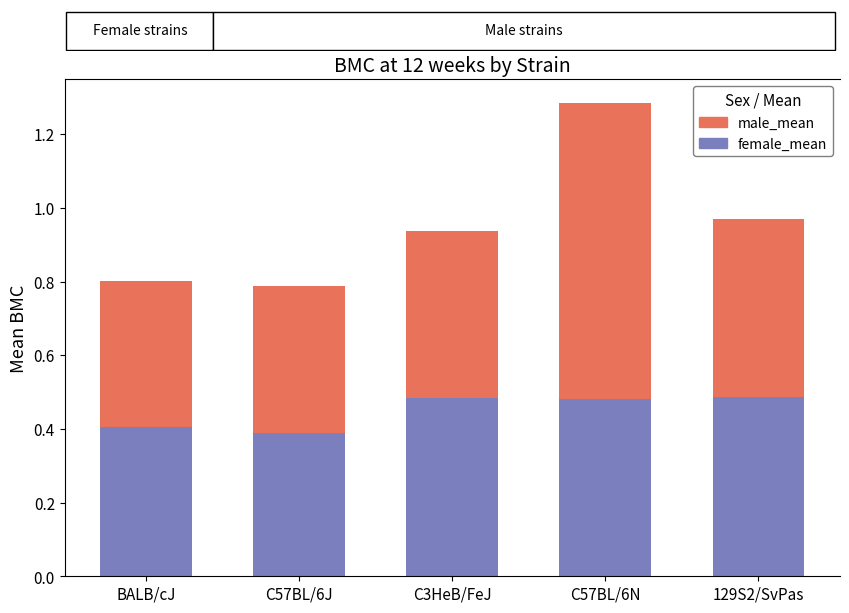

How many bars are there in each group?

2